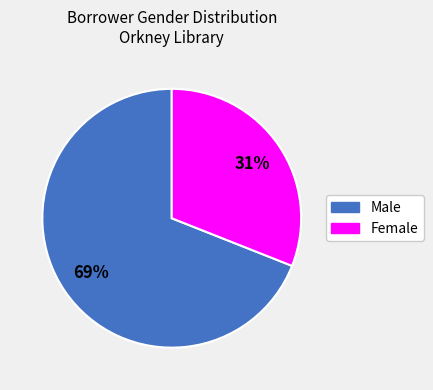

Approximately how many times larger is the value at Male compared to Female?

2.2